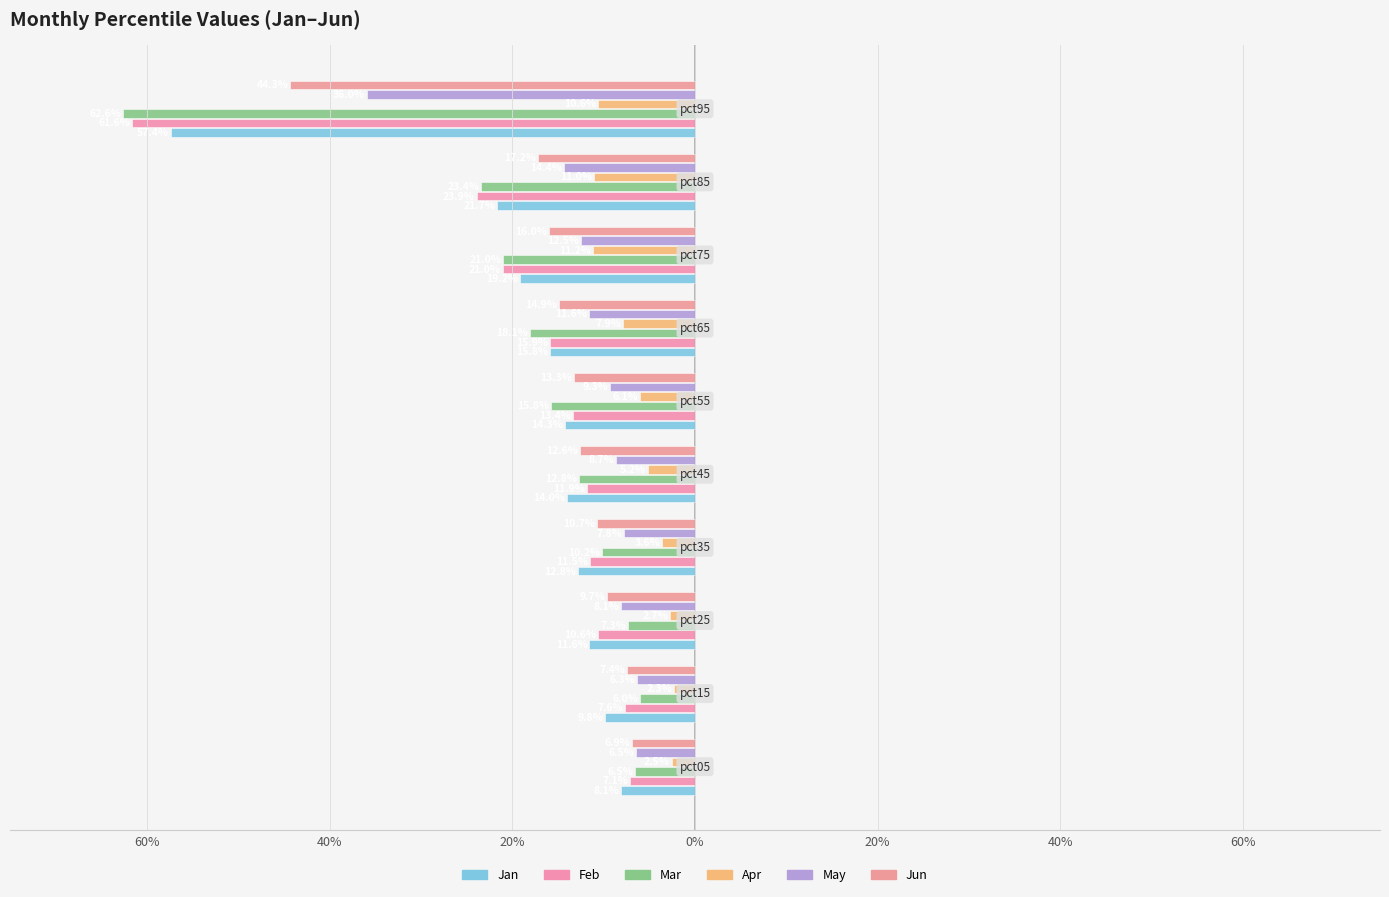

What are all the series names shown in the legend?

Jan, Feb, Mar, Apr, May, Jun